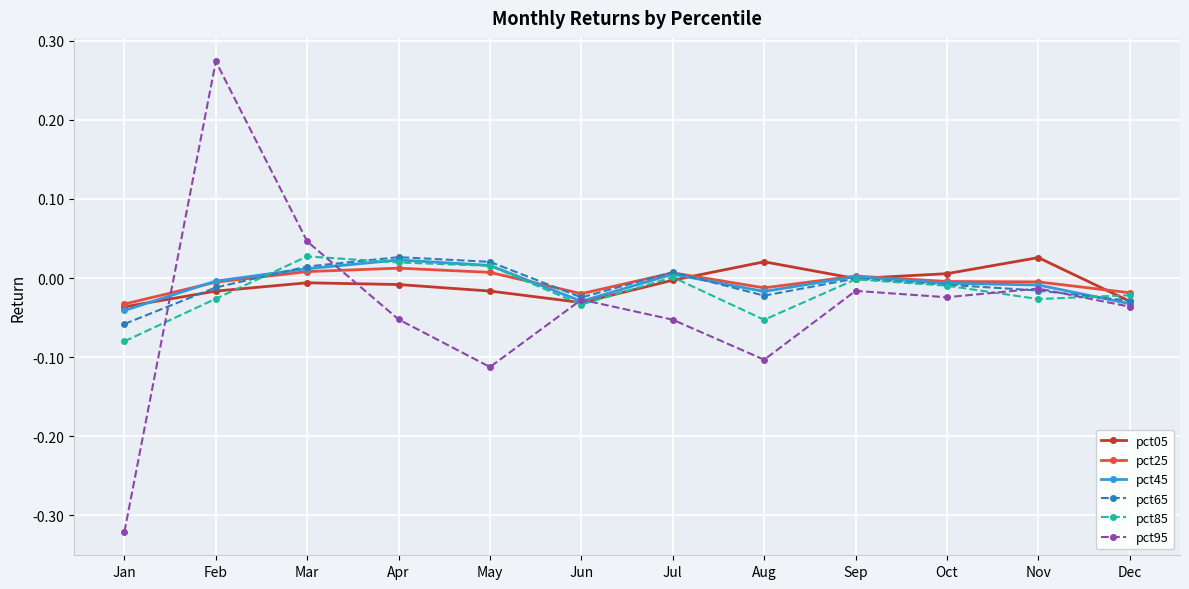

How many distinct data groups are displayed?

6